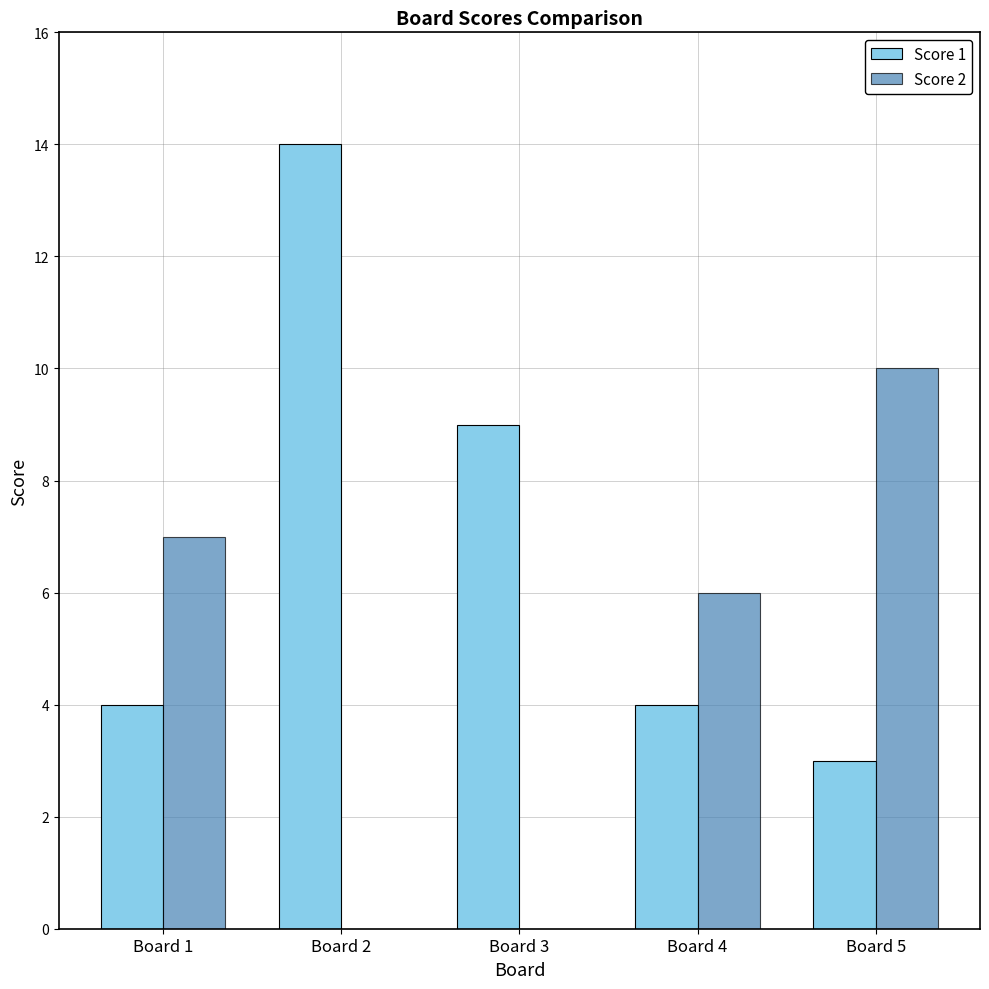

Reading left to right, what are all the values shown in this chart?

Score 1: 4	14	9	4	3
Score 2: 7	0	0	6	10